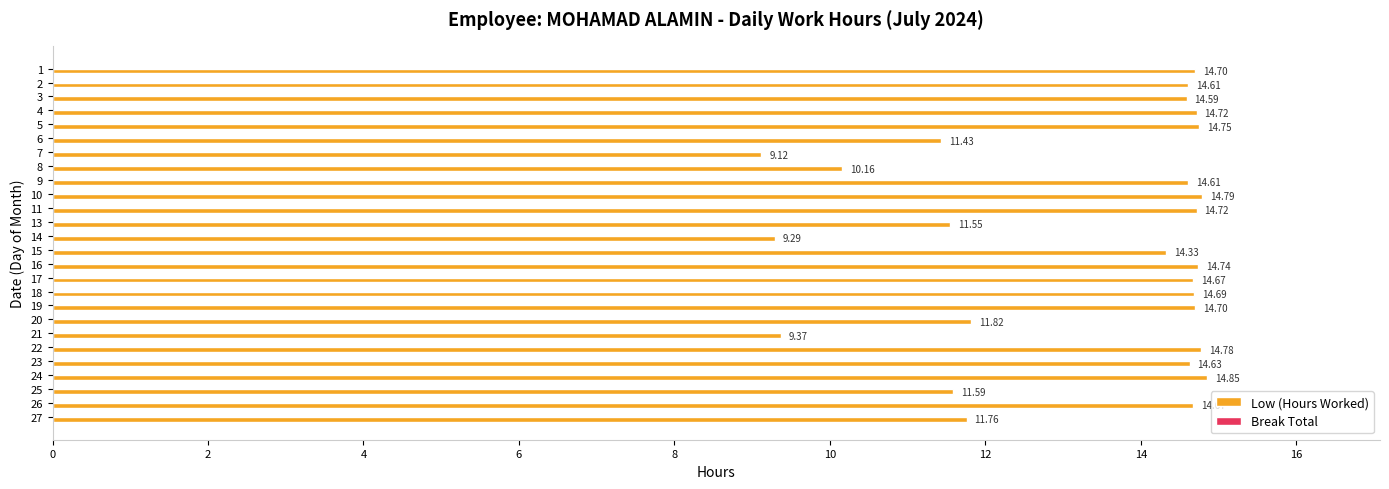

What is the sum of all values?

345.6